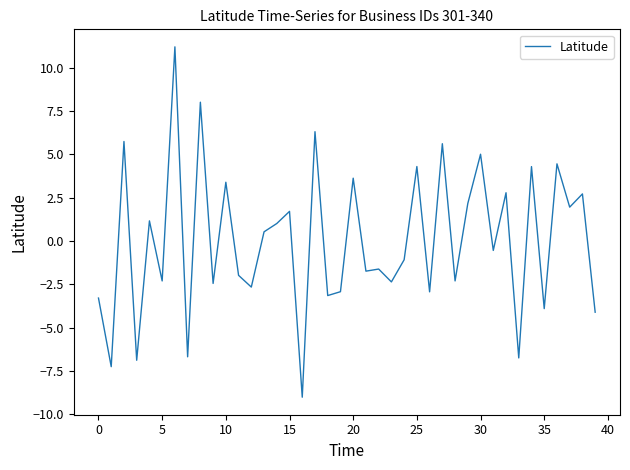

What is the maximum value shown in the chart?

11.2